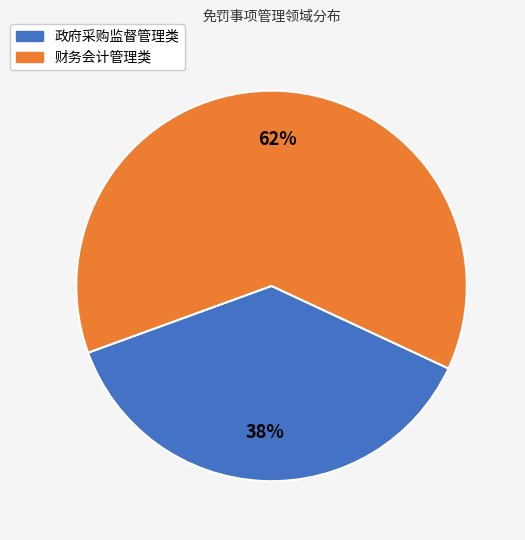

How many slices are in this pie chart?

2